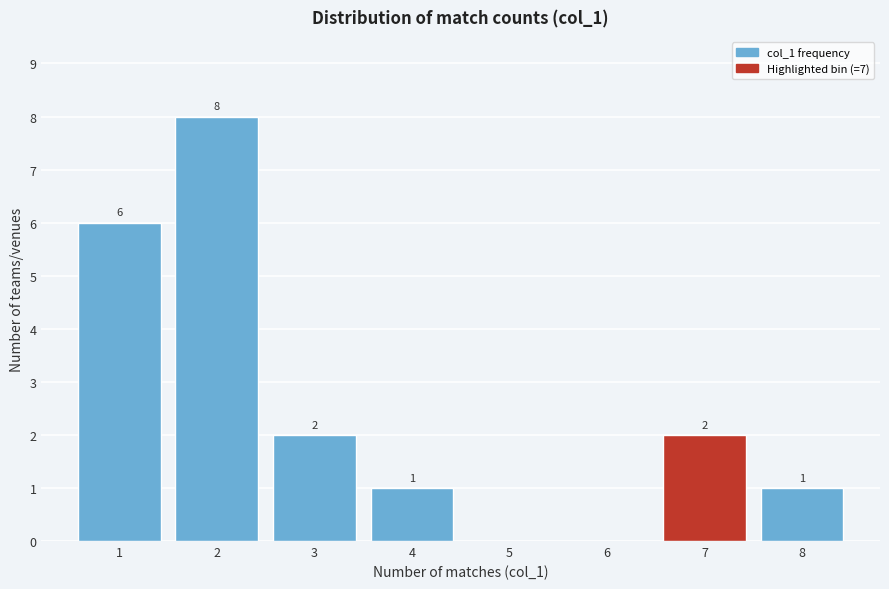

Over which range of the x-axis is the bar tallest?

1.5 to 2.5